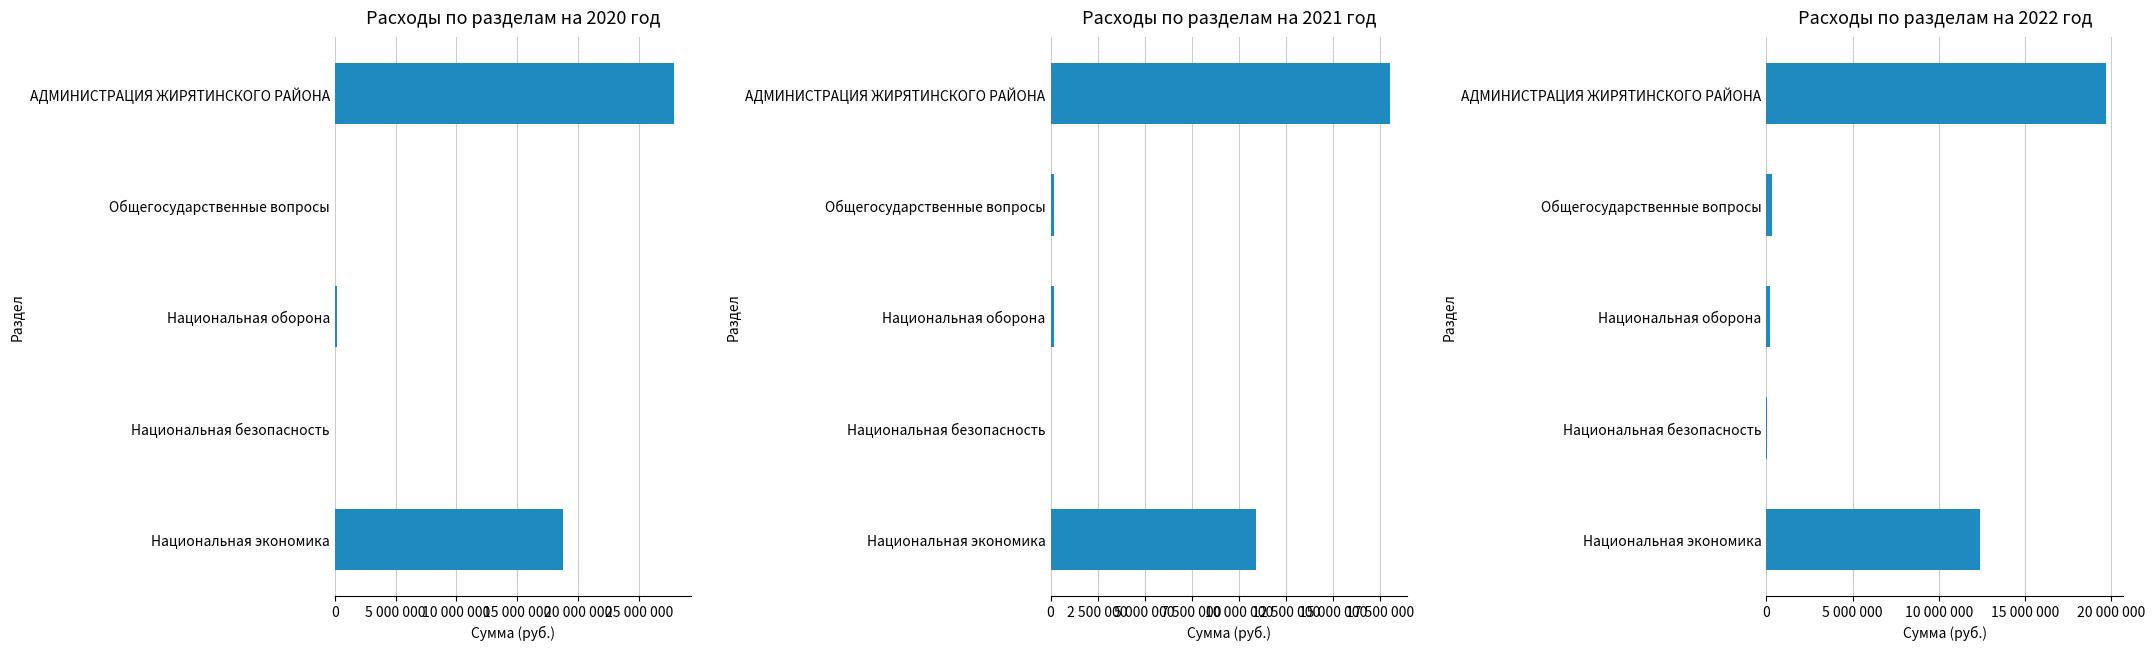

How many data points in Расходы по разделам на 2021 год are above 203993?

2